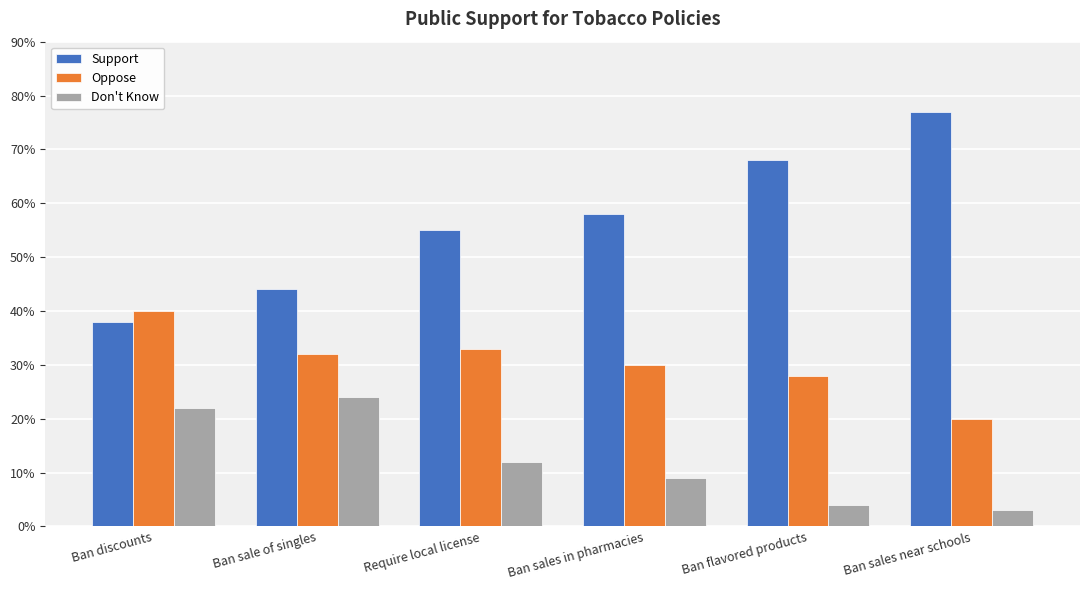

At which category is the sum across all series the highest?

Ban discounts